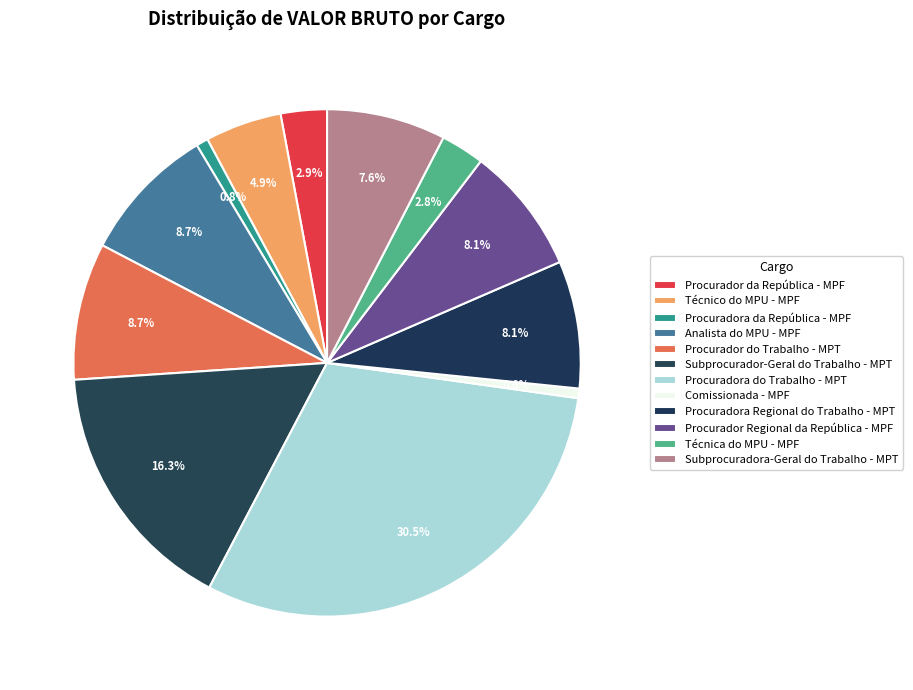

How many slices are in this pie chart?

12